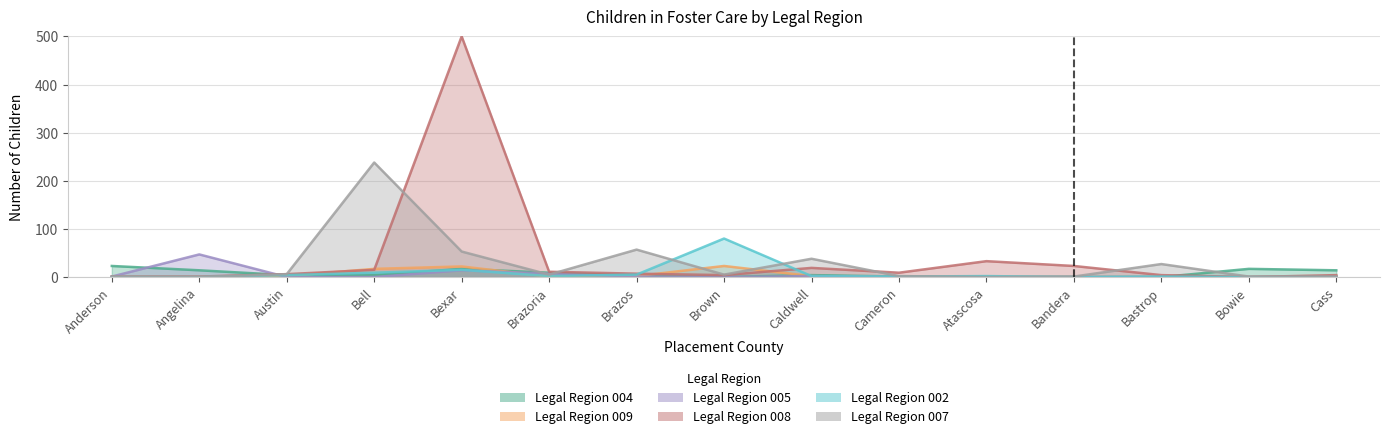

What is the label of the 6th point from the right?

Cameron